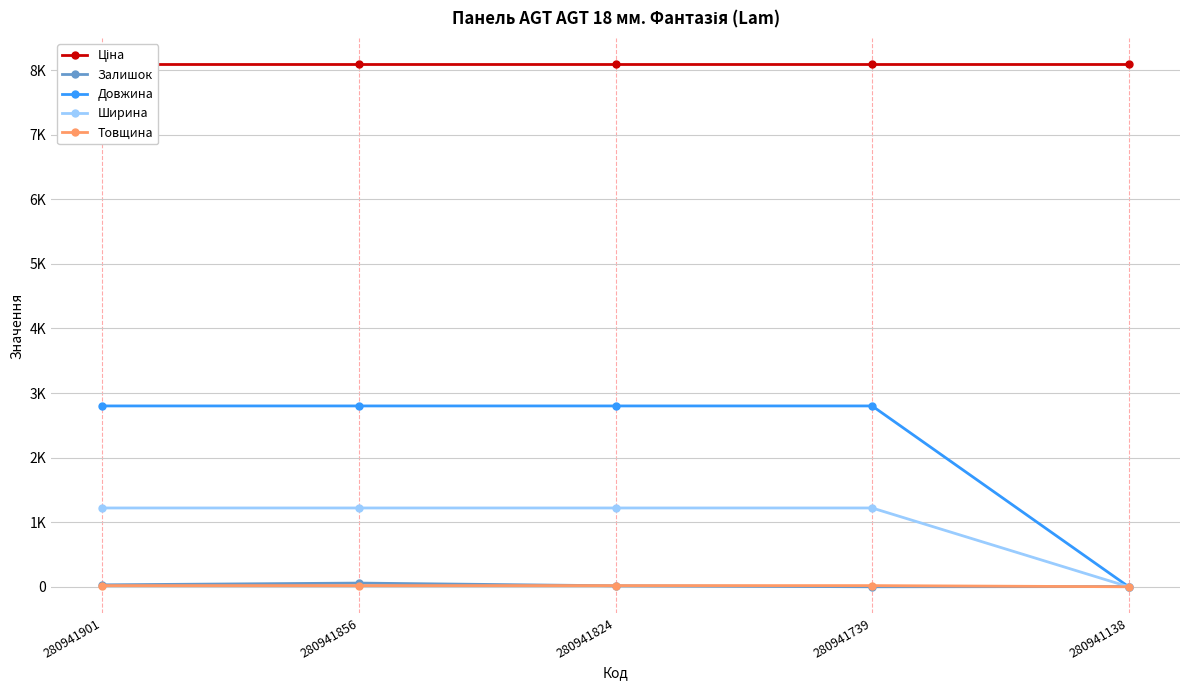

At which category does the chart reach its minimum across all series?

280941739